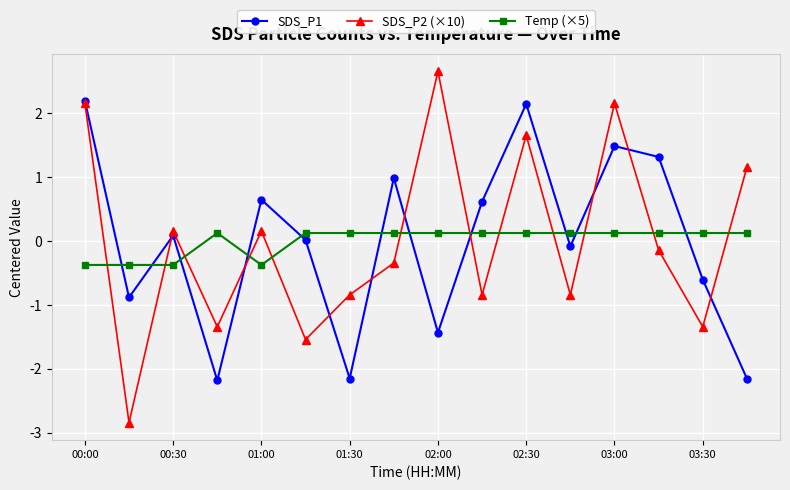

Does the chart display data point markers on the line(s)?

Yes